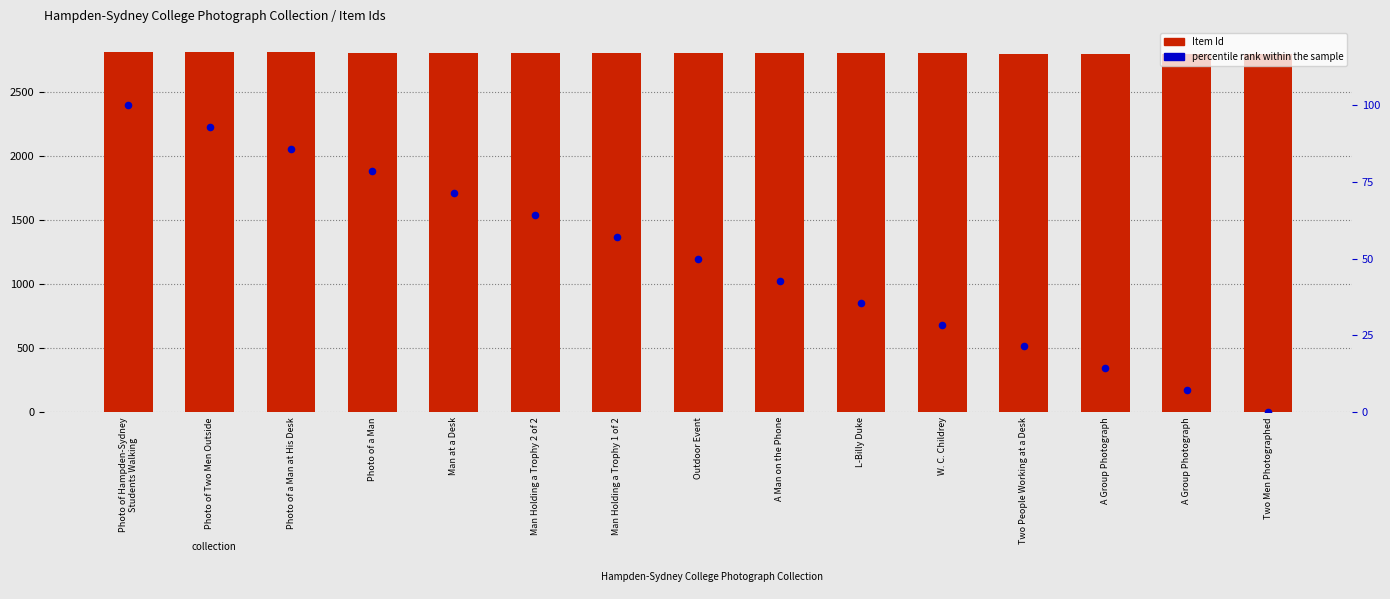

Is the value of Item Id at Photo of Hampden-Sydney
Students Walking greater than the value of percentile rank within the sample at Photo of a Man?

Yes